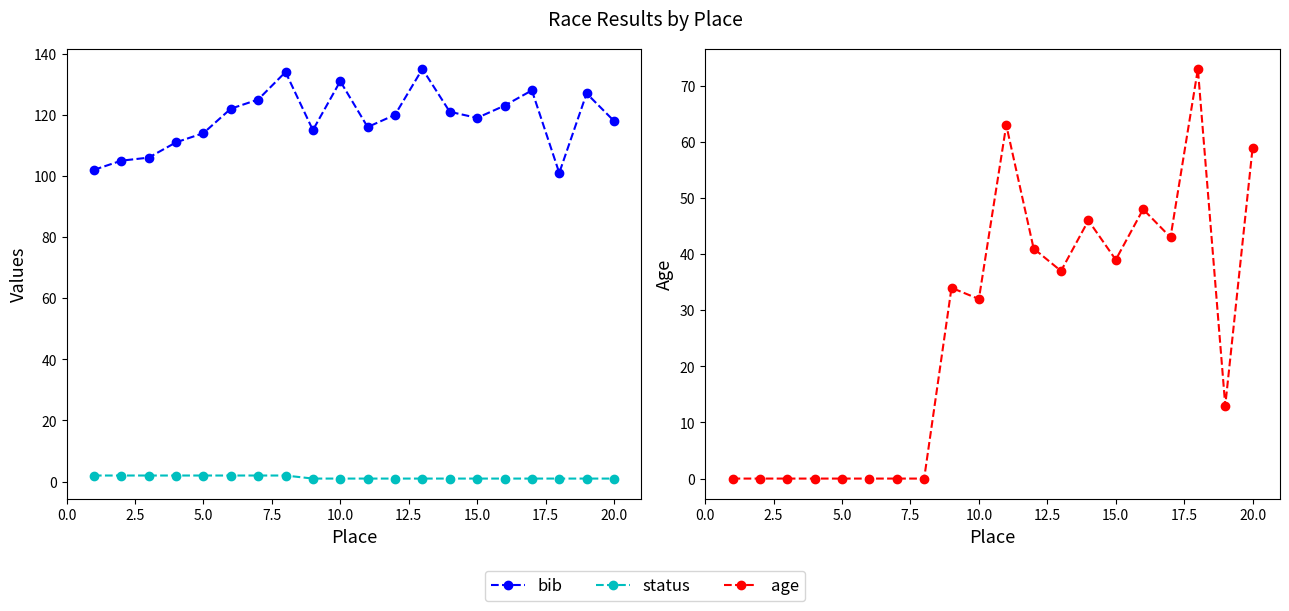

Reading left to right, what are all the values shown in this chart?

bib: 102	105	106	111	114	122	125	134	115	131	116	120	135	121	119	123	128	101	127	118
status: 2	2	2	2	2	2	2	2	1	1	1	1	1	1	1	1	1	1	1	1
age: 0	0	0	0	0	0	0	0	34	32	63	41	37	46	39	48	43	73	13	59